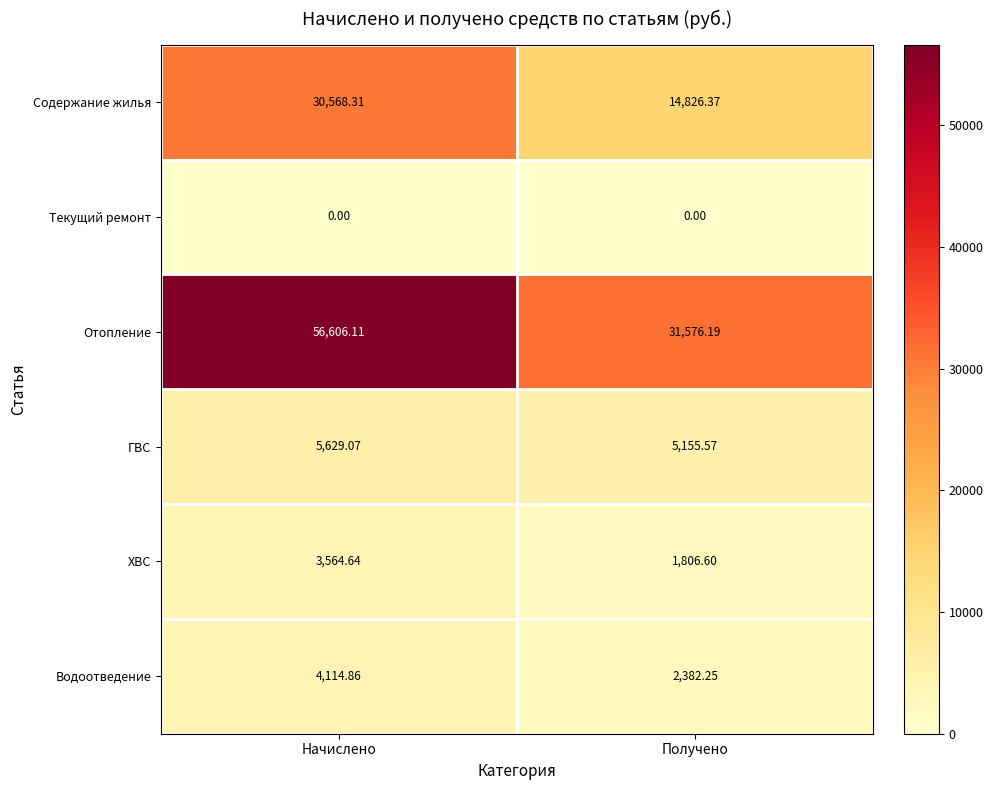

Which label corresponds to the largest value in the chart?

Начислено